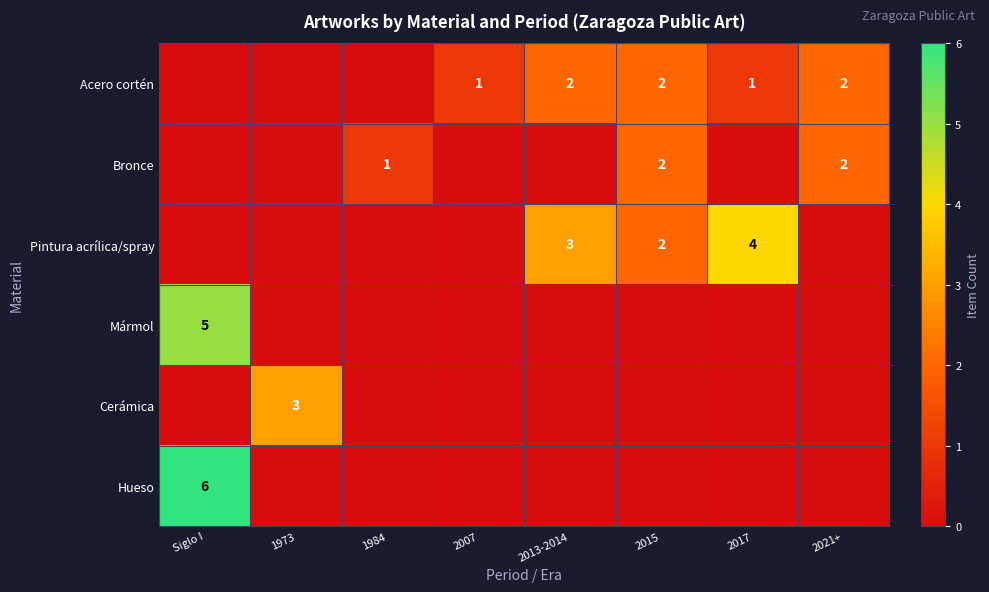

The Acero cortén series shows 1 at 2017. True or false?

True